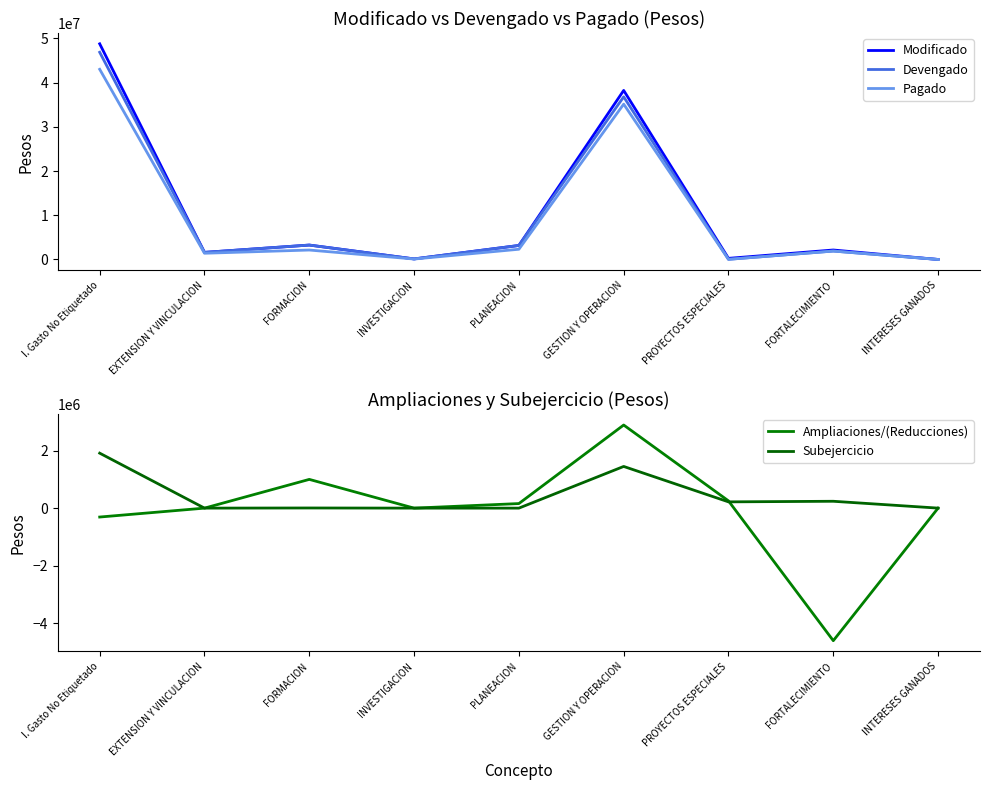

What is the approximate value of Pagado at PLANEACION?

2311235.7